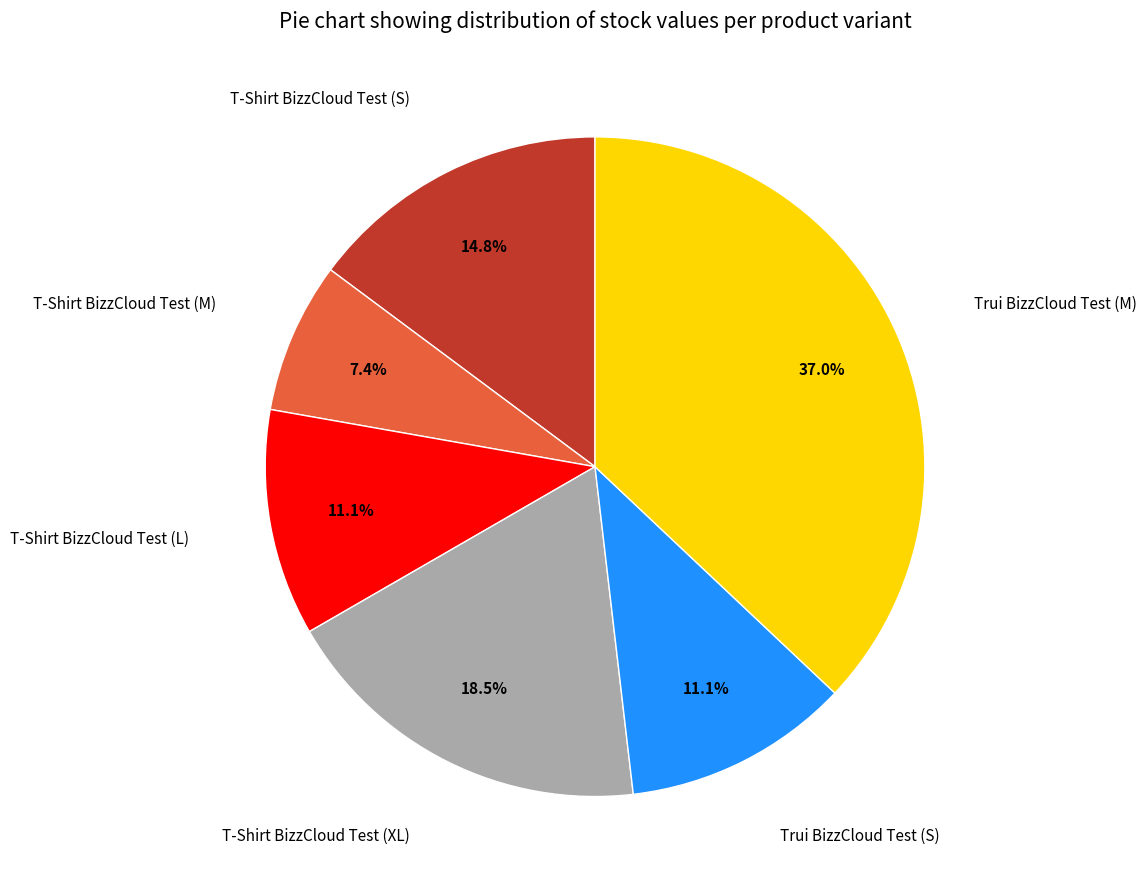

Is there a majority slice in this chart?

No